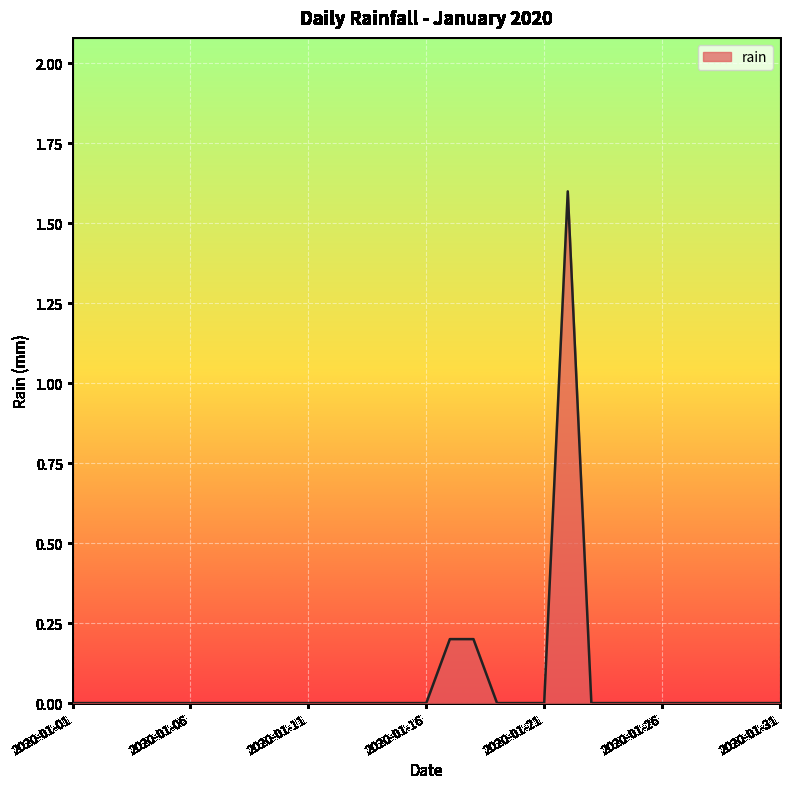

Count the values in the range 0 to 1.

30